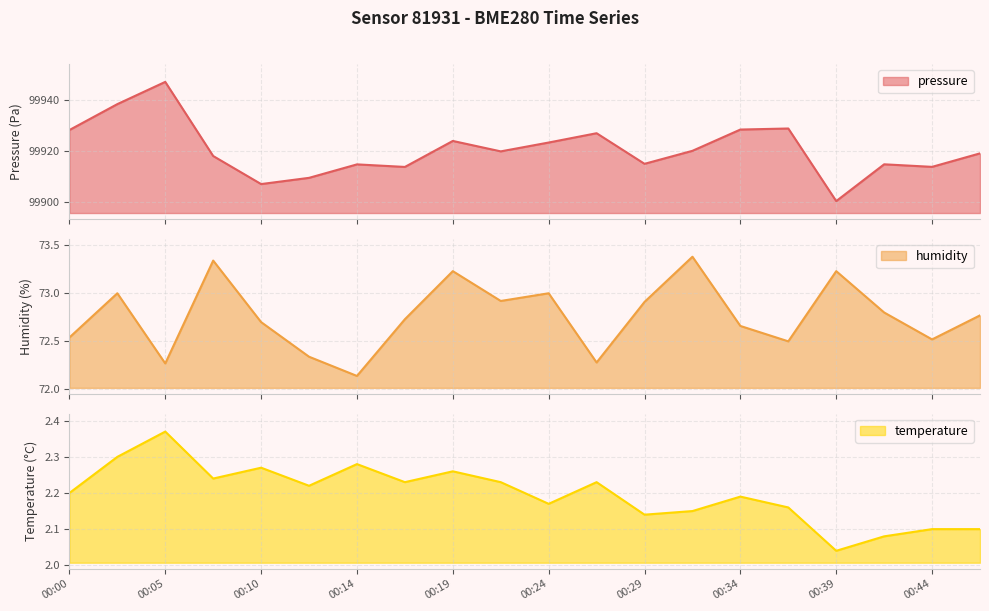

What is the sum of the pressure values at 00:44 and 00:05?

199860.5